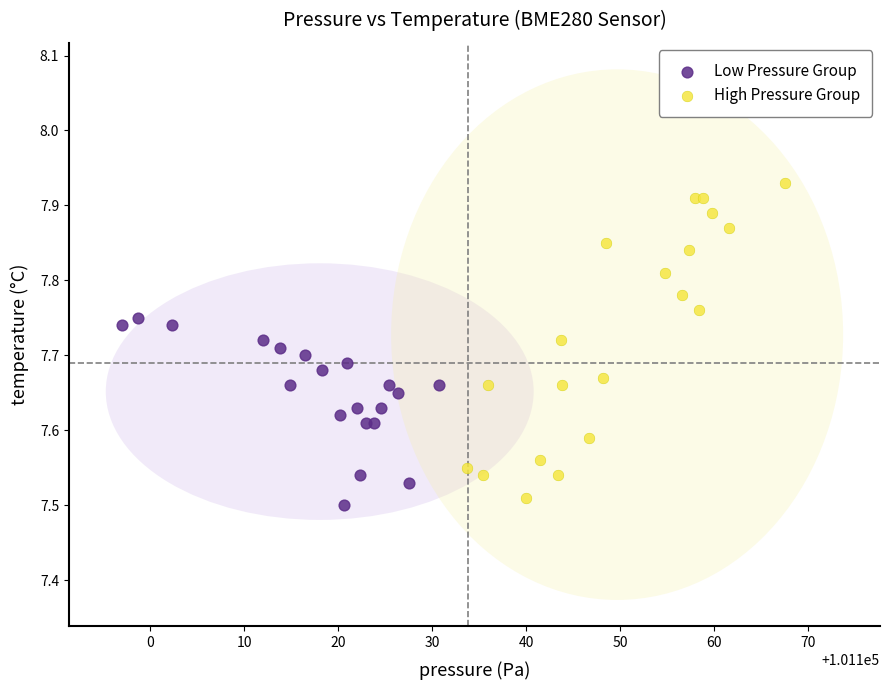

Which series reaches the maximum Y coordinate?

High Pressure Group